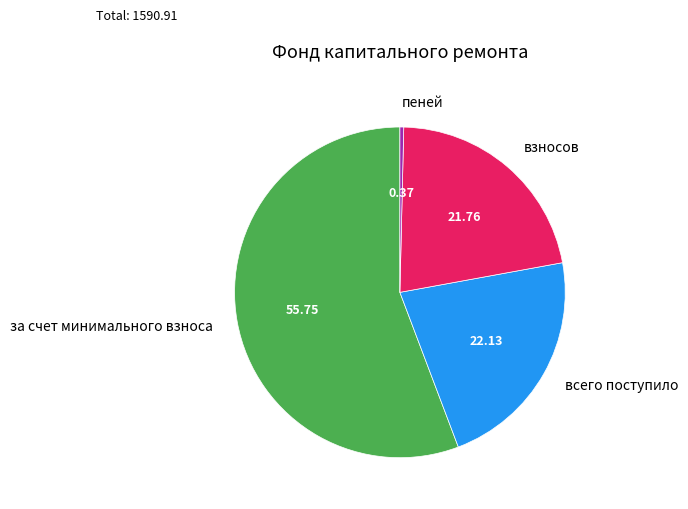

Which slice represents more than half of the pie?

за счет минимального взноса